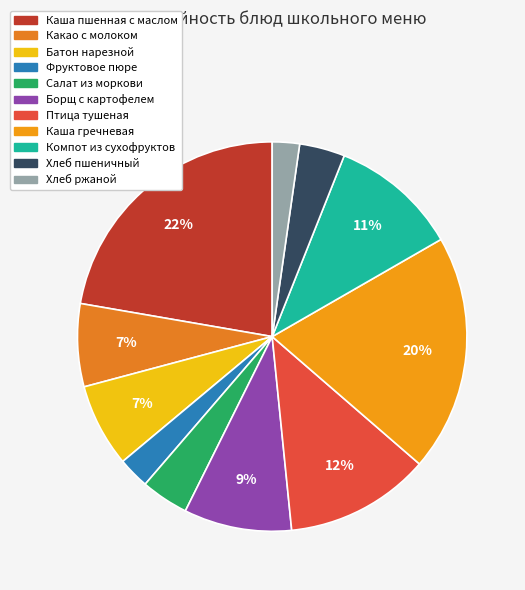

To the nearest percent, what is the combined percentage of Хлеб ржаной and Каша гречневая?

22%